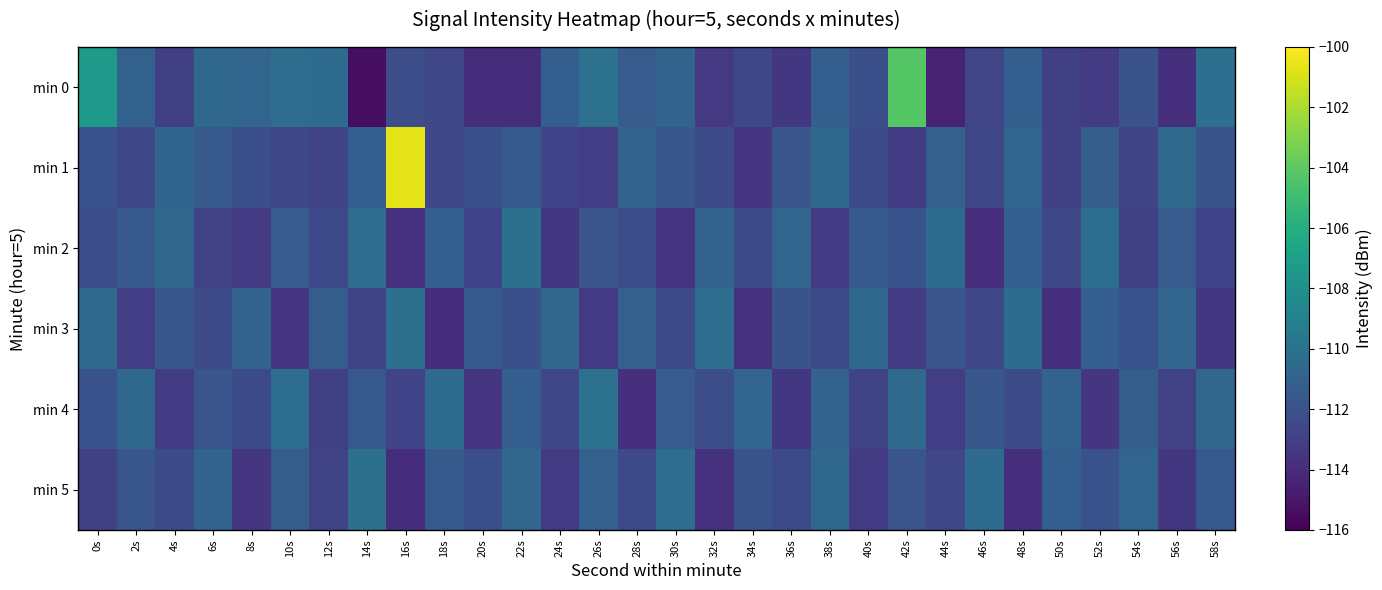

At 48s, list the series in order from largest to smallest.

min 3, min 1, min 2, min 0, min 4, min 5